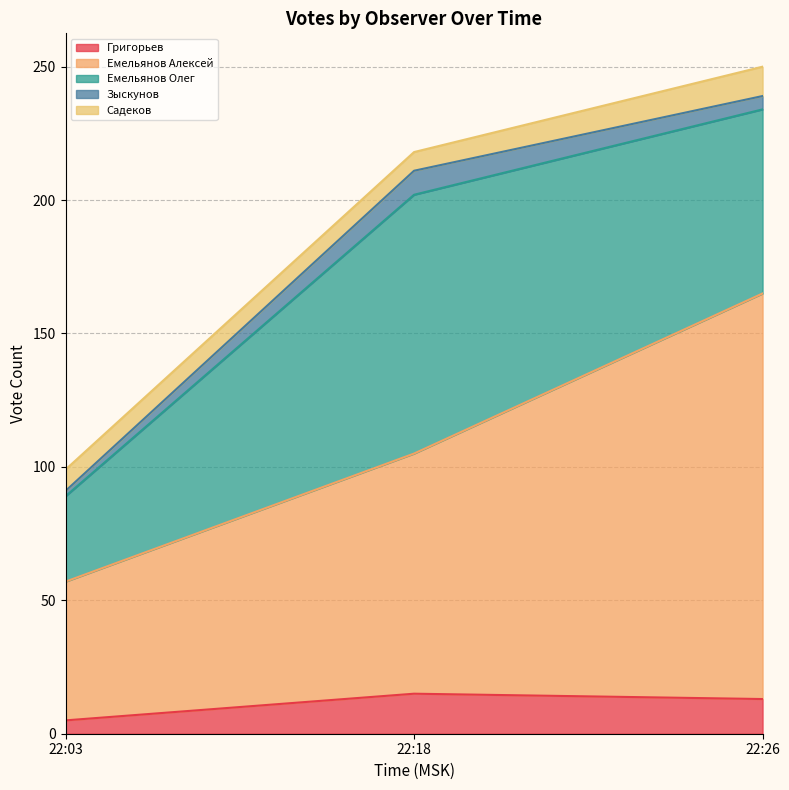

What is the value of the Зыскунов point at the 3rd from the left?

5